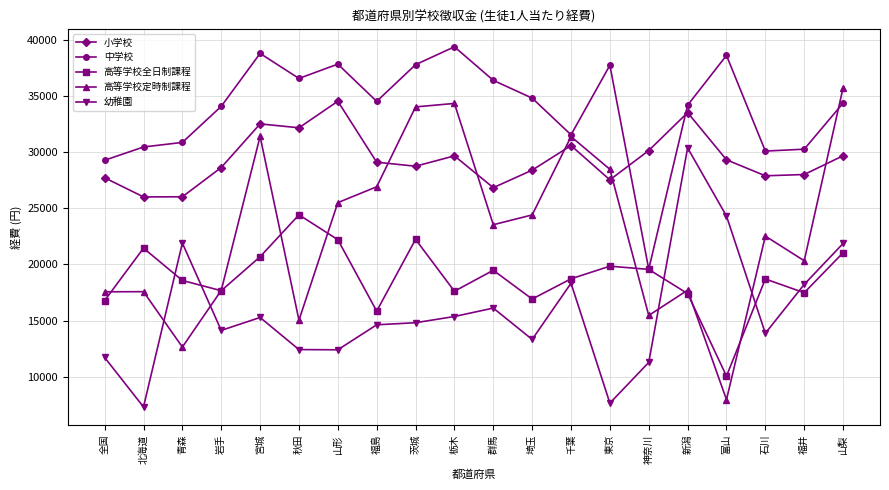

At which label does 幼稚園 first exceed 14810?

青森